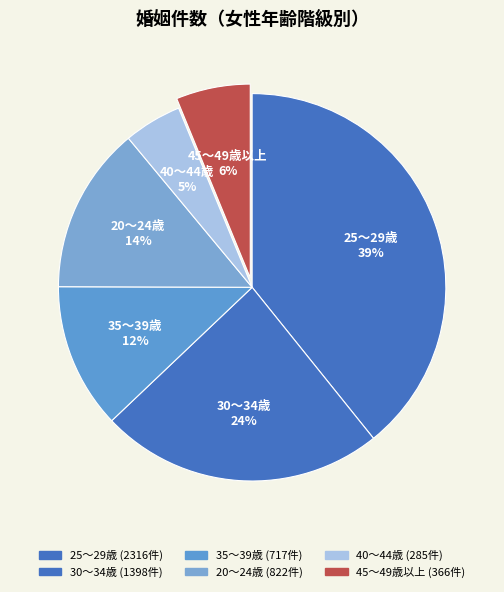

Is there any slice that represents more than half of the pie?

No